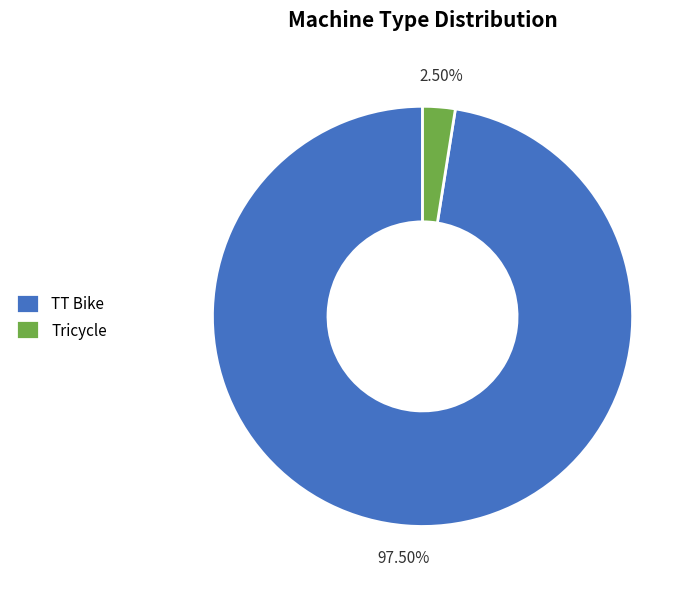

How many segments does this pie chart have?

2